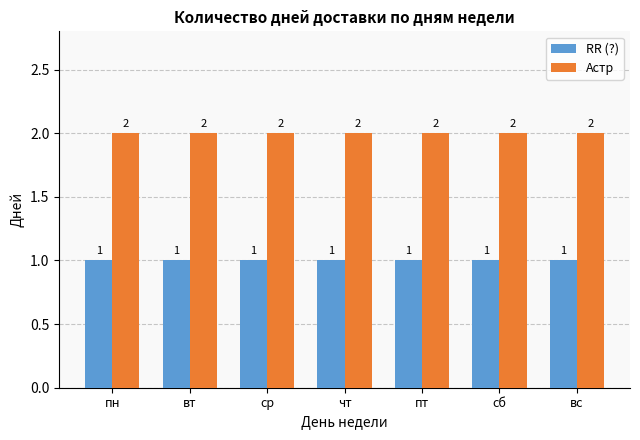

At how many categories does at least one series exceed 1?

7